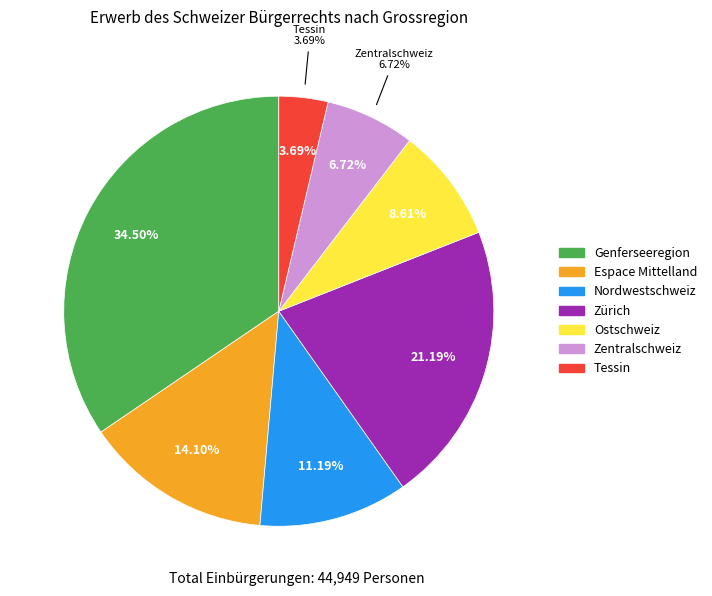

What is the largest slice in the pie chart?

Genferseeregion